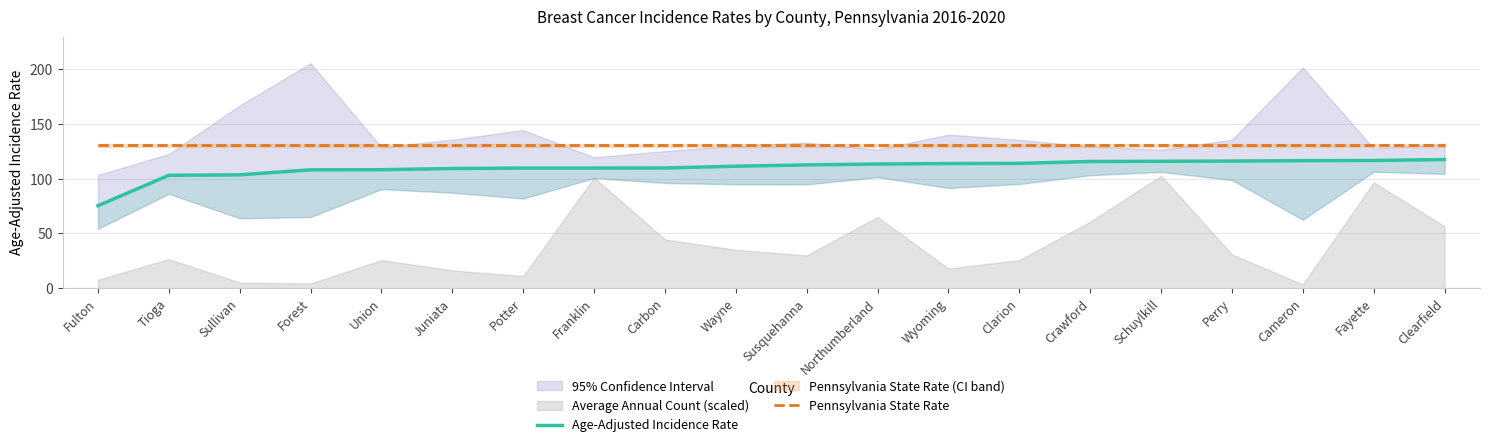

What is the sum of the Pennsylvania State Rate values at Northumberland and Crawford?

261.2